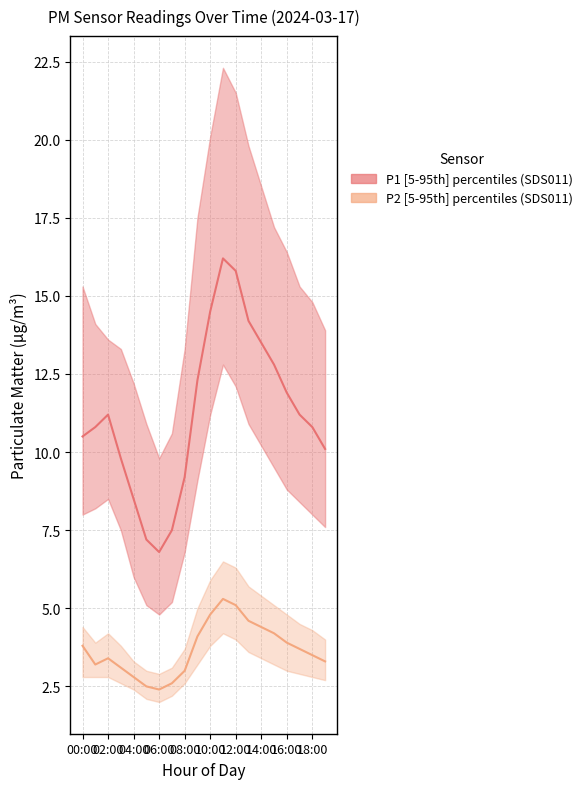

Reading left to right, what are all the values shown in this chart?

P1 median: 10.5	10.8	11.2	9.8	8.5	7.2	6.8	7.5	9.2	12.3	14.5	16.2	15.8	14.2	13.5	12.8	11.9	11.2	10.8	10.1
P2 median: 3.8	3.2	3.4	3.1	2.8	2.5	2.4	2.6	3.0	4.1	4.8	5.3	5.1	4.6	4.4	4.2	3.9	3.7	3.5	3.3